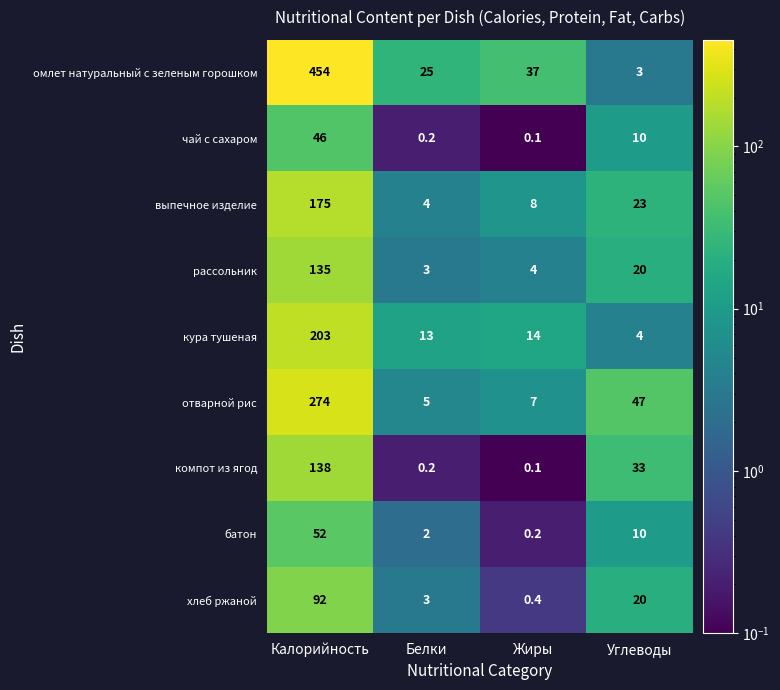

What is the smallest value displayed?

0.1